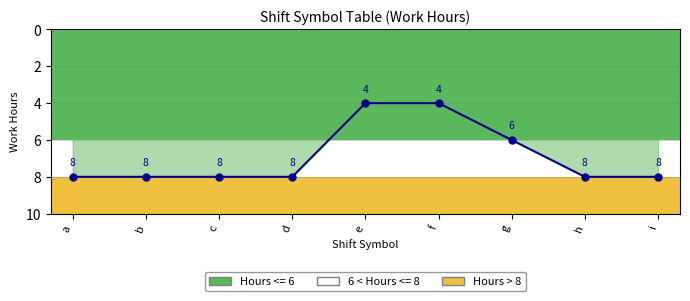

What is the value of the 1st point from the left?

8.0